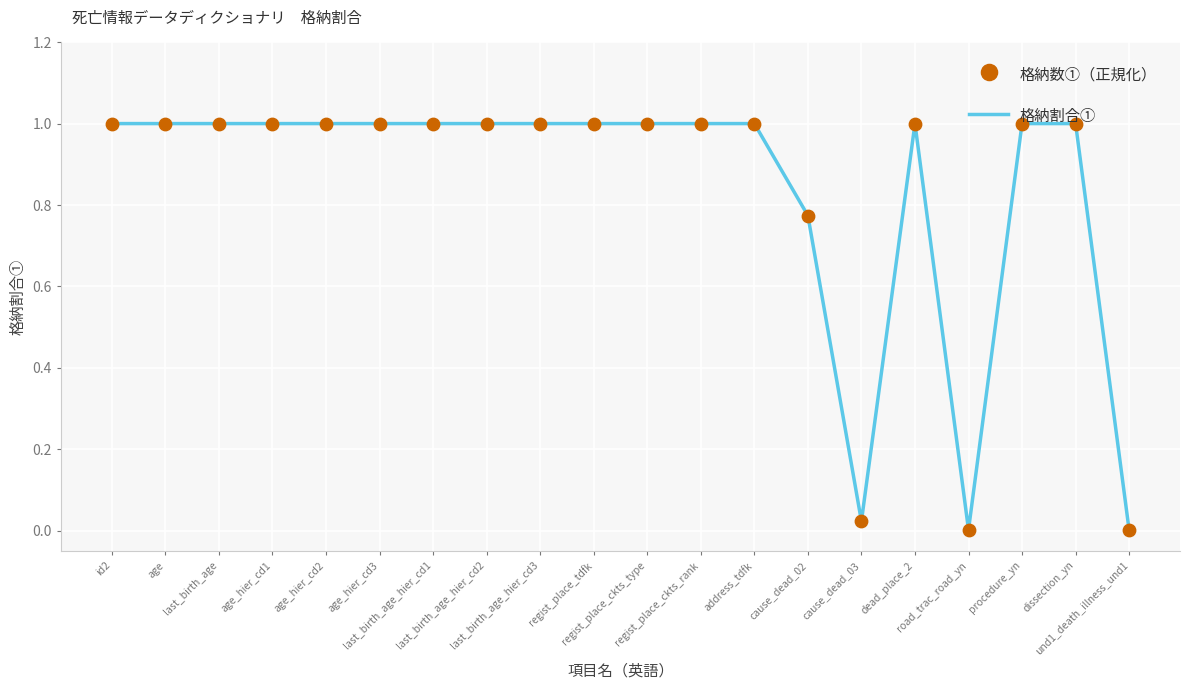

Which series has the largest total across all categories?

格納割合①